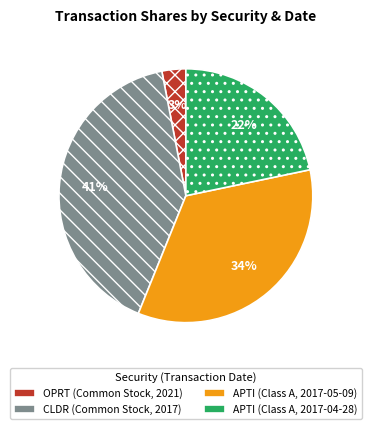

Which slice is the largest?

CLDR (Common Stock, 2017)